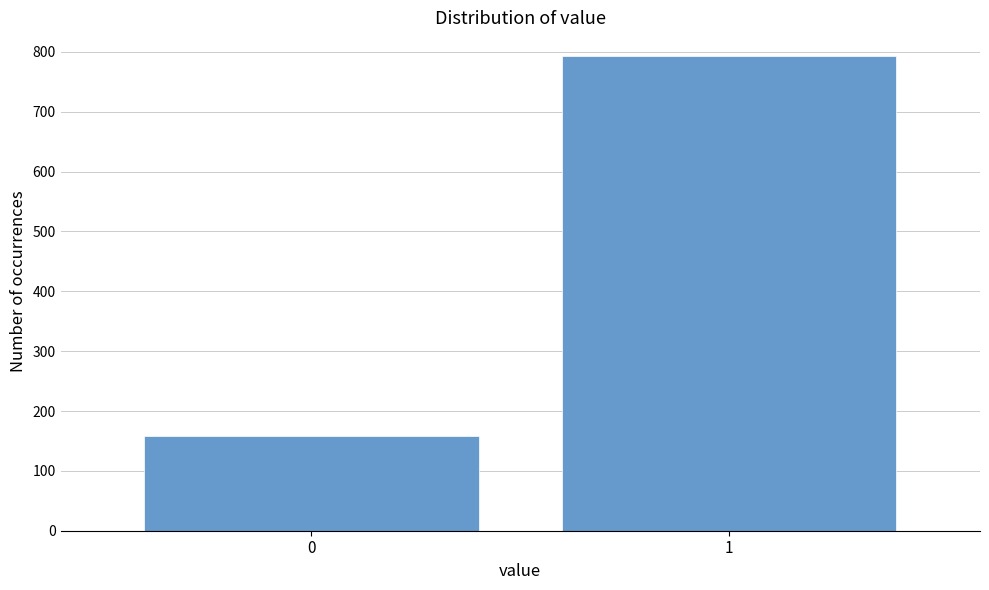

Reading left to right, list all the values displayed in this chart.

0=159	1=793